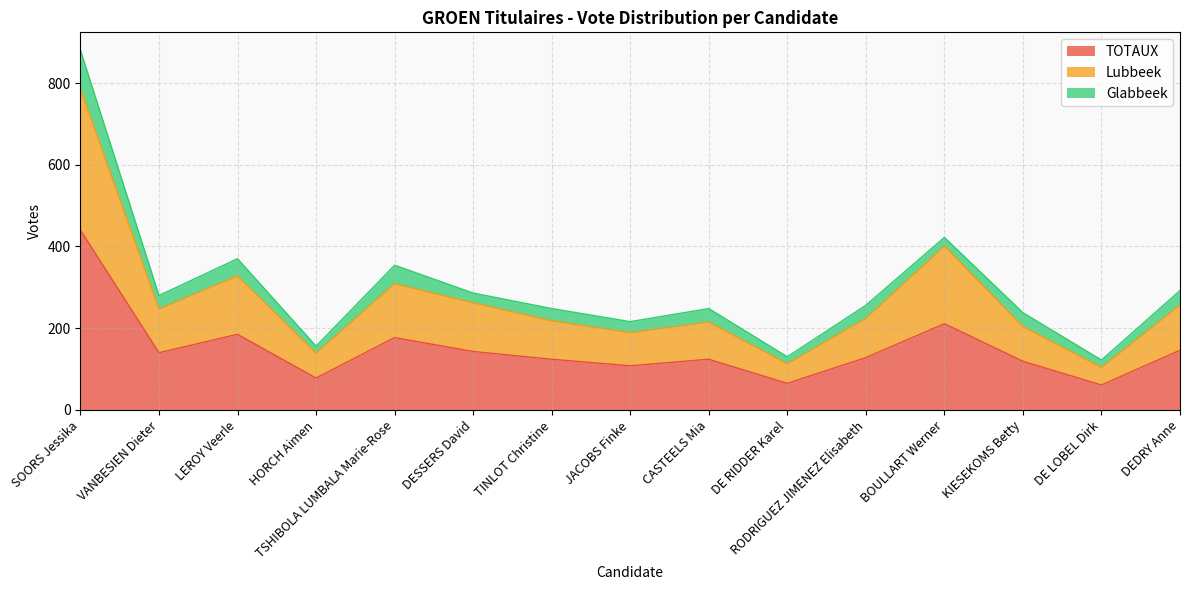

Is it true that TOTAUX equals 128 at RODRIGUEZ JIMENEZ Elisabeth?

True